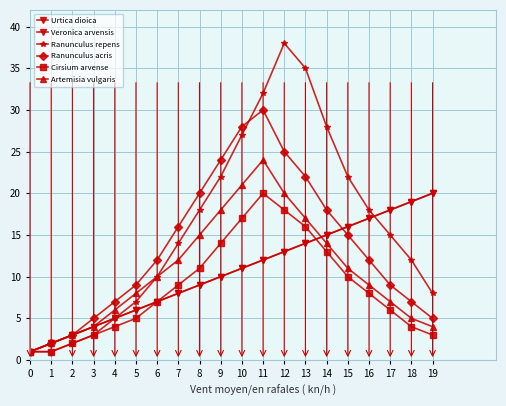

True or false: Ranunculus acris and Artemisia vulgaris intersect in this chart.

False